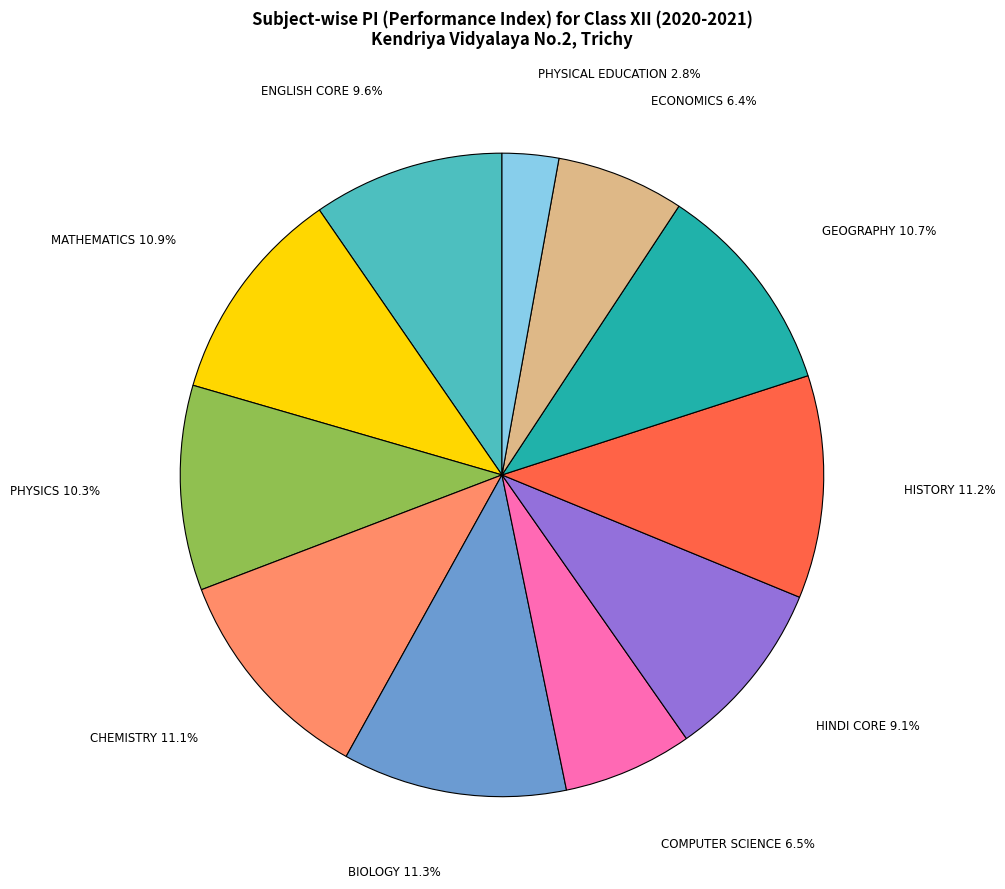

Combined, what portion of the pie is MATHEMATICS and COMPUTER SCIENCE?

17.4%